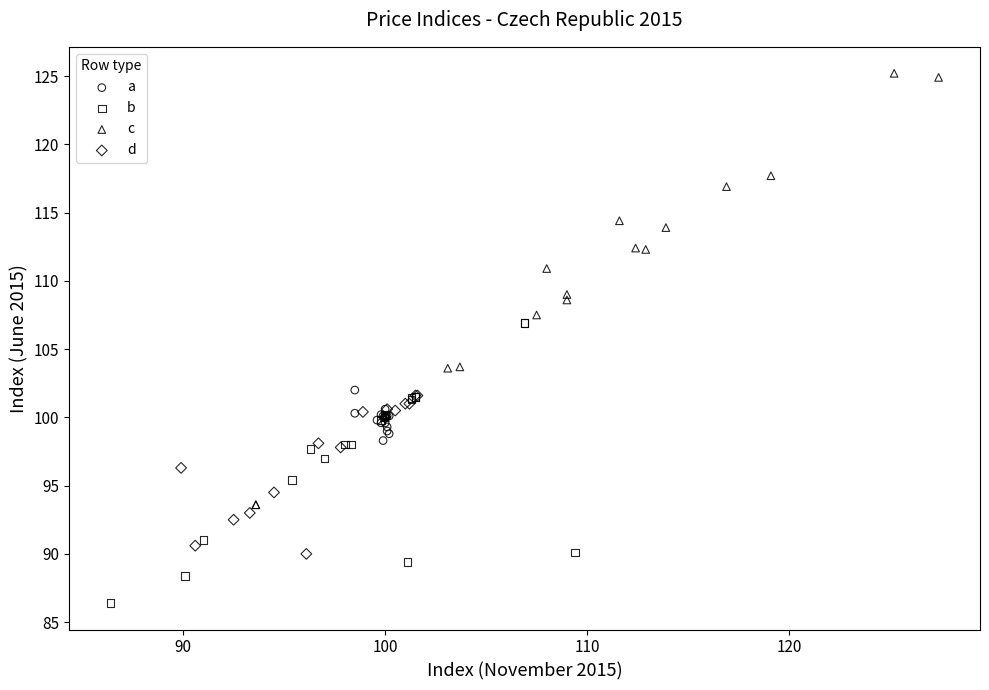

What are all the series names shown in the legend?

a, b, c, d